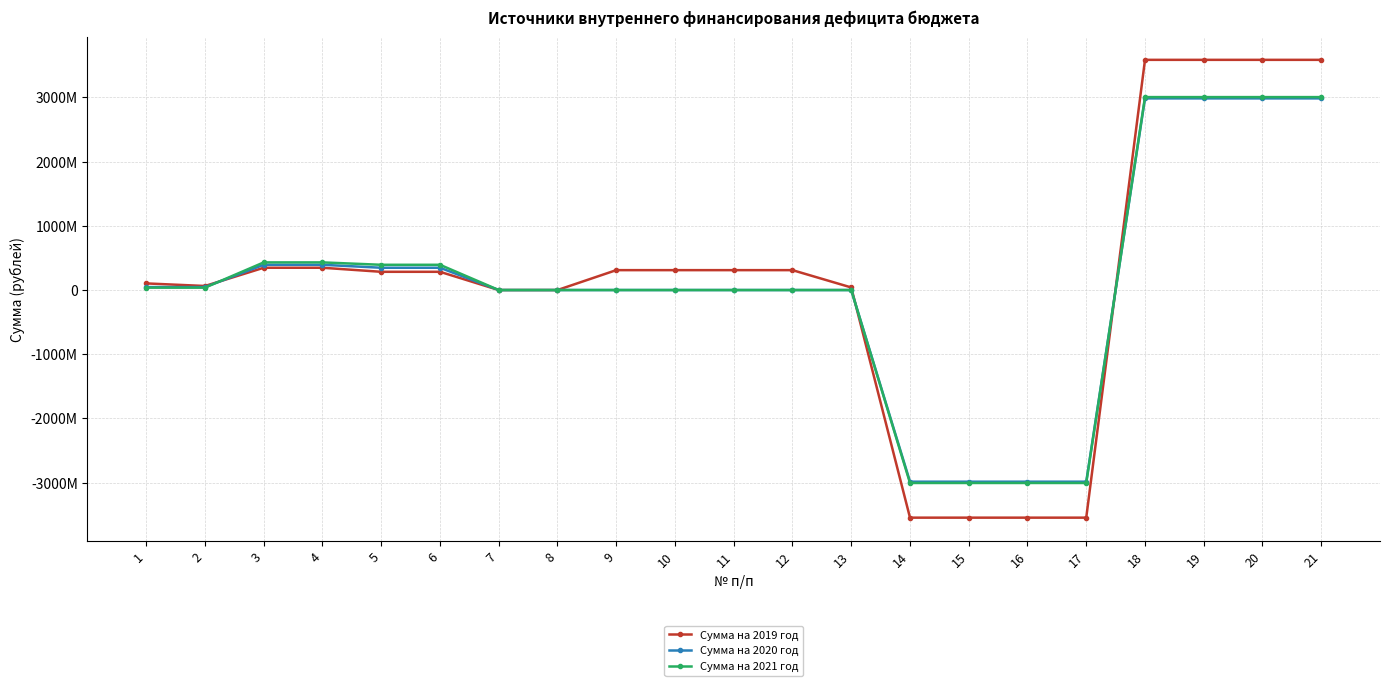

The value of Сумма на 2019 год at 15 is -3544331133.9. True or false?

True